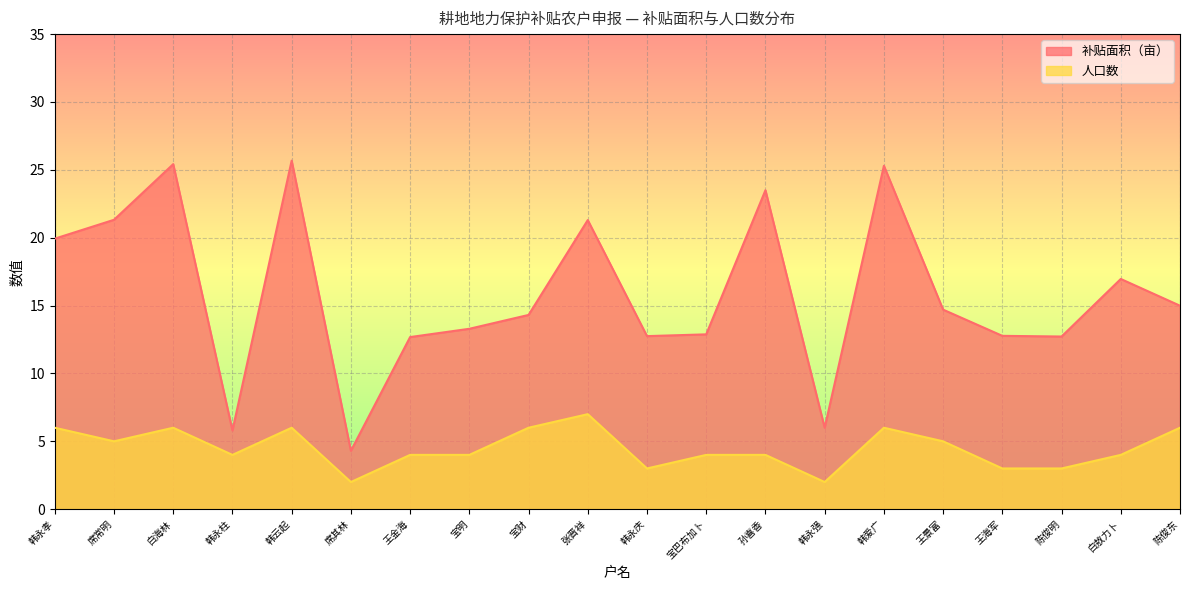

Which series changed the most between 韩永强 and 白敖力卜?

补贴面积（亩）